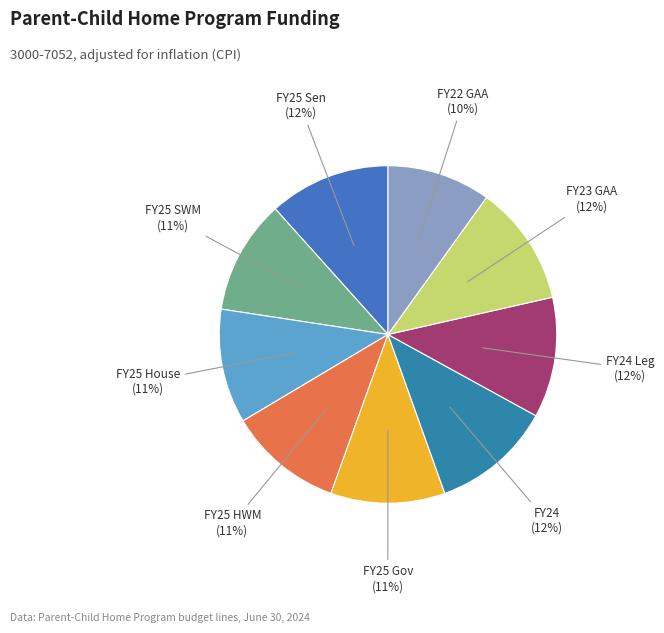

Do FY25 HWM (11%) and FY25 Sen (12%) together represent more than half of the pie?

No